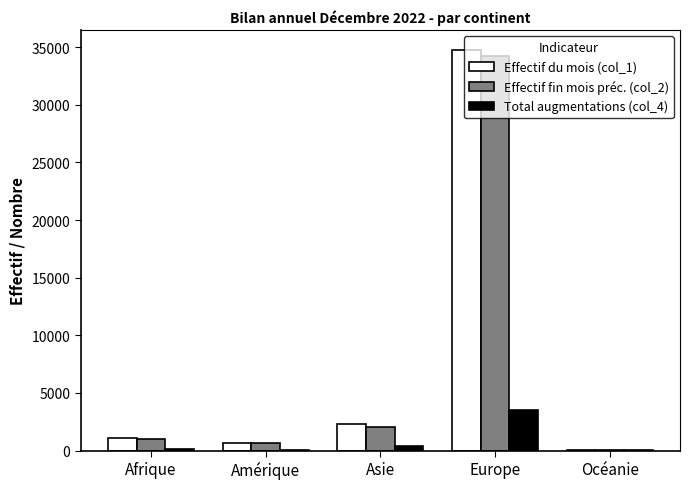

Which series changed the most between Asie and Europe?

Effectif du mois (col_1)